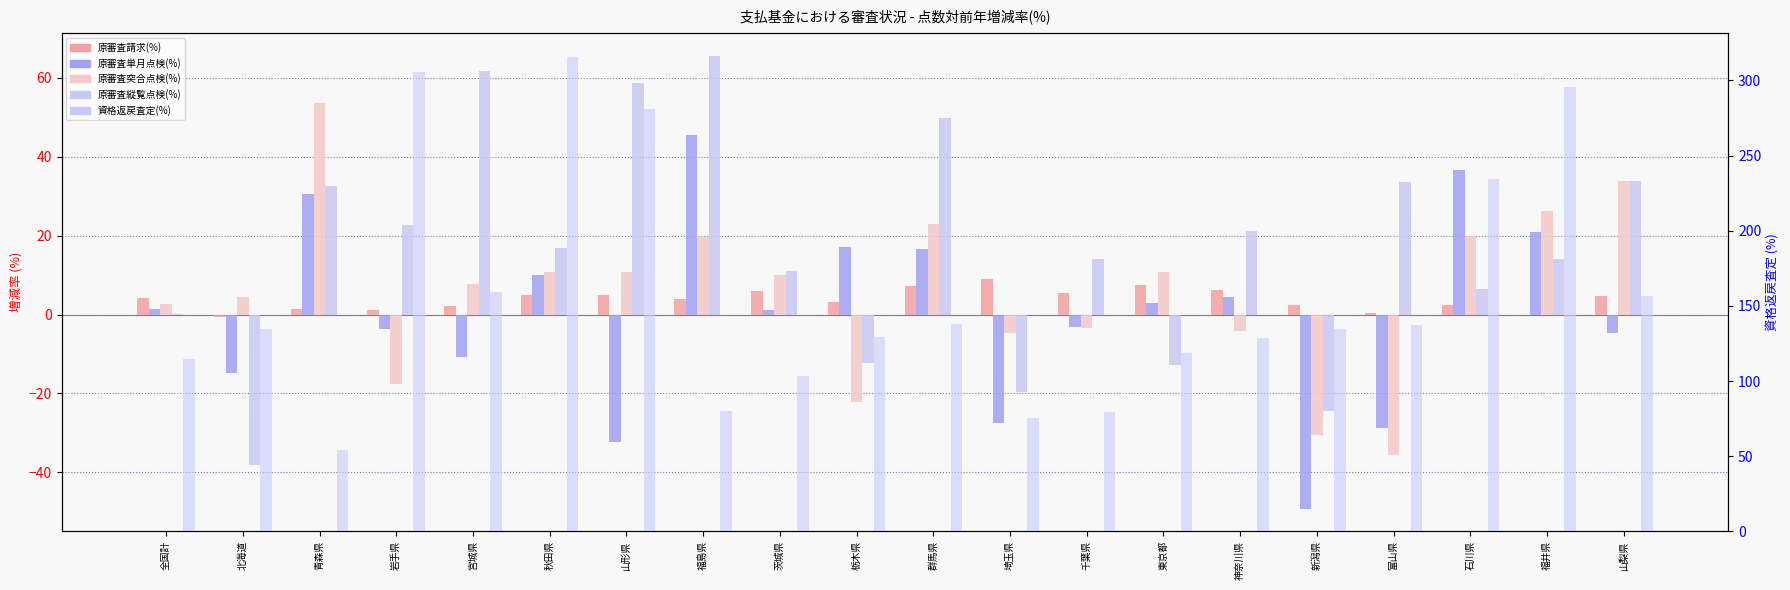

How many values in the 原審査請求(%) series are below 4?

10